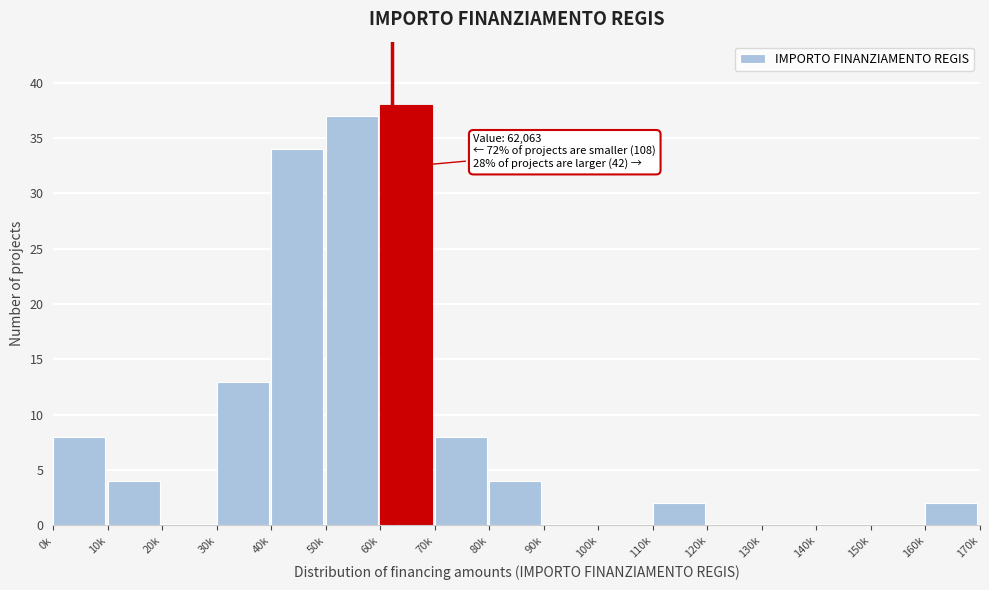

Reading left to right, what are all the values shown in this chart?

0k=8	10k=4	20k=0	30k=13	40k=34	50k=37	60k=38	70k=8	80k=4	90k=0	100k=0	110k=2	120k=0	130k=0	140k=0	150k=0	160k=2